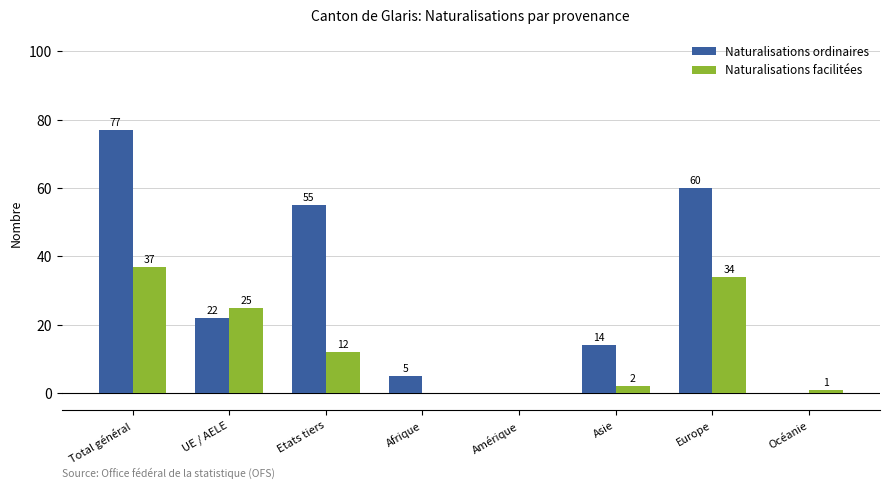

Reading left to right, transcribe all the data shown in this chart.

Naturalisations ordinaires: 77	22	55	5	0	14	60	0
Naturalisations facilitées: 37	25	12	0	0	2	34	1